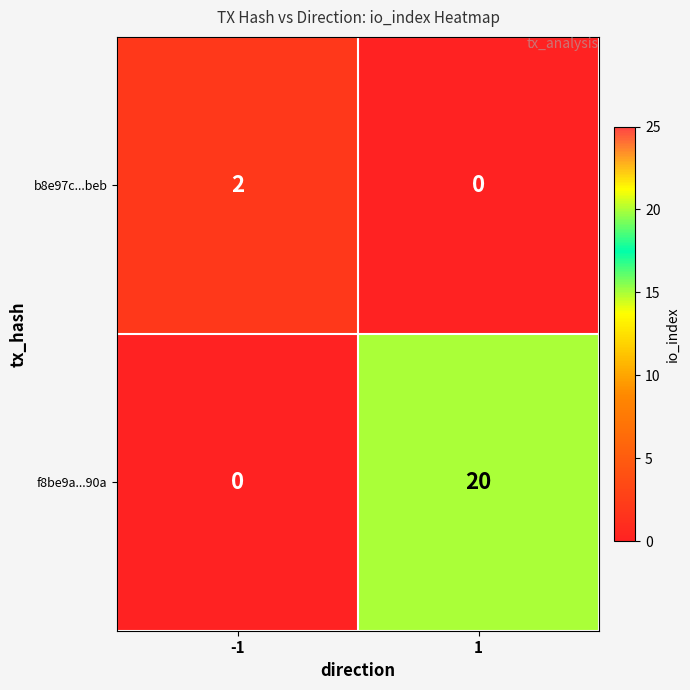

What is the total value across all series at -1?

2